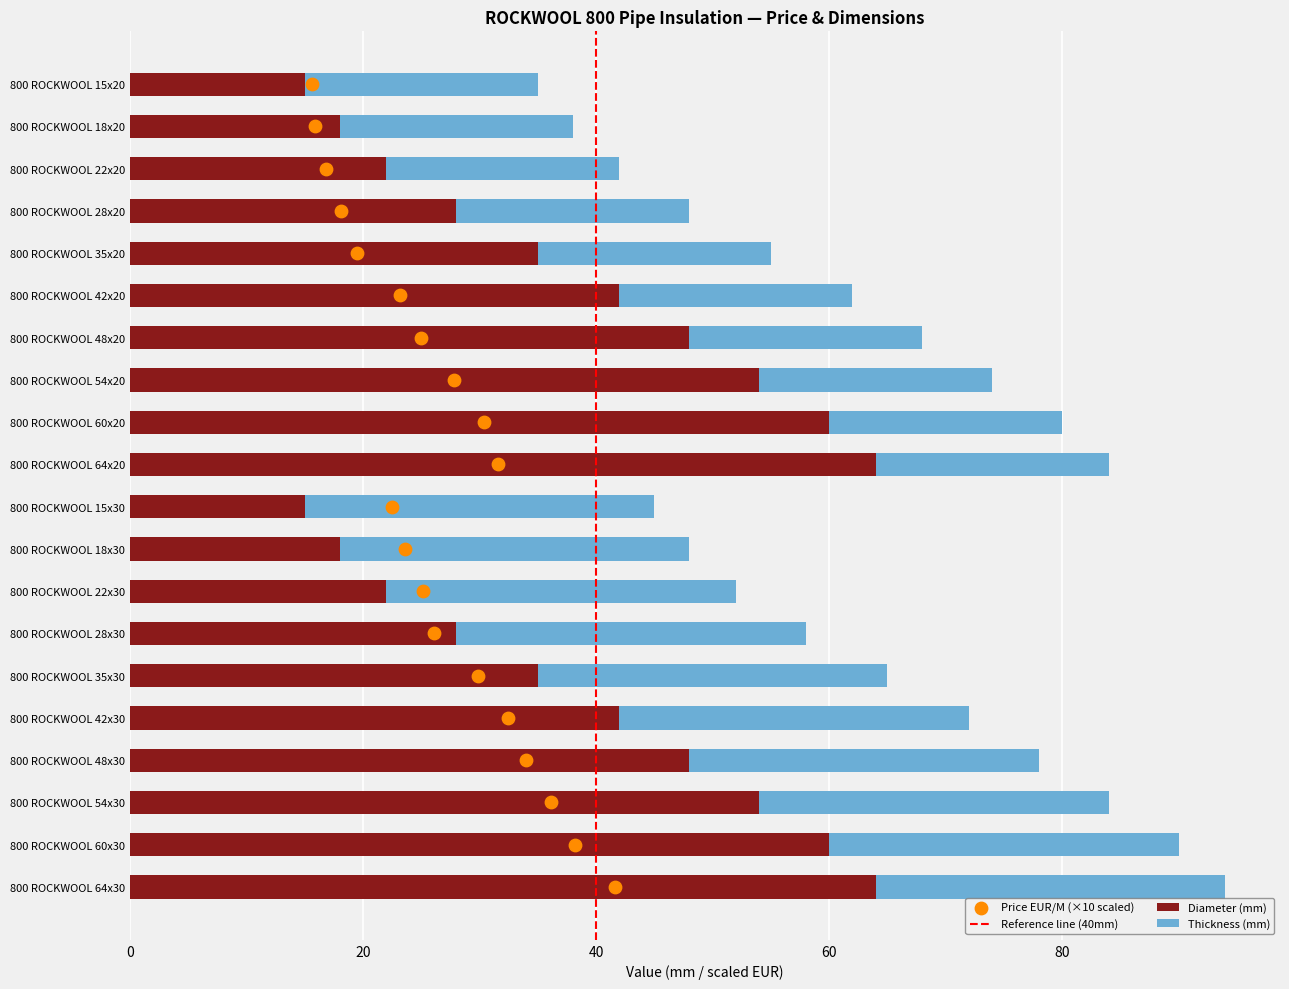

What is the difference between the maximum and minimum values in the Diameter (mm) series?

49